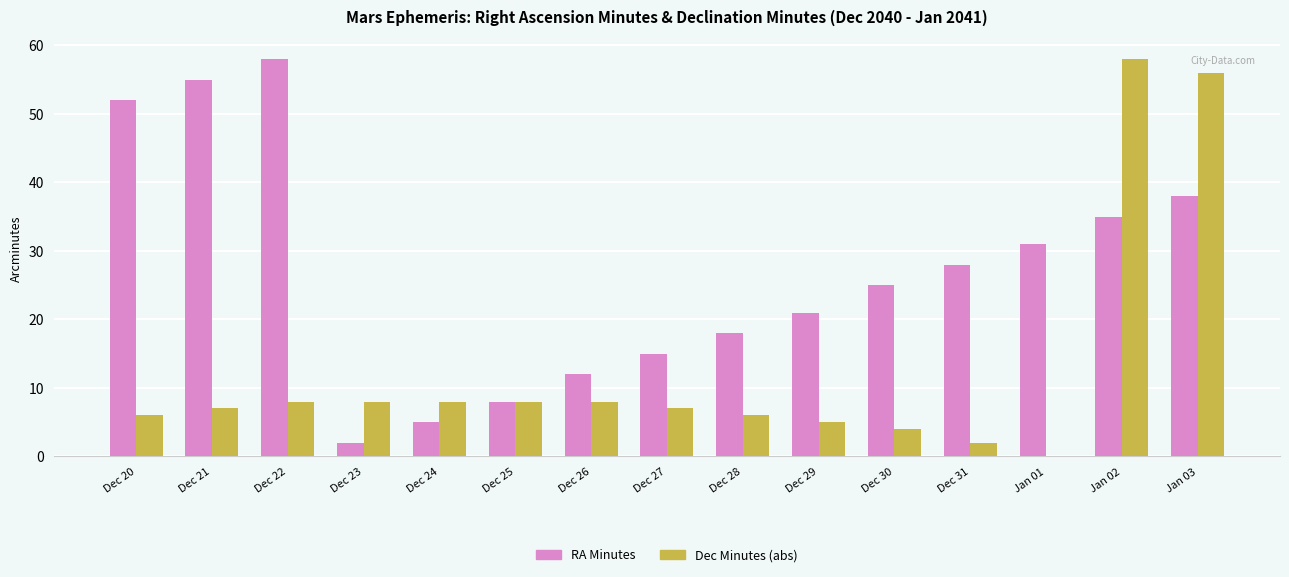

How many positive values does the Dec Minutes (abs) series have?

14